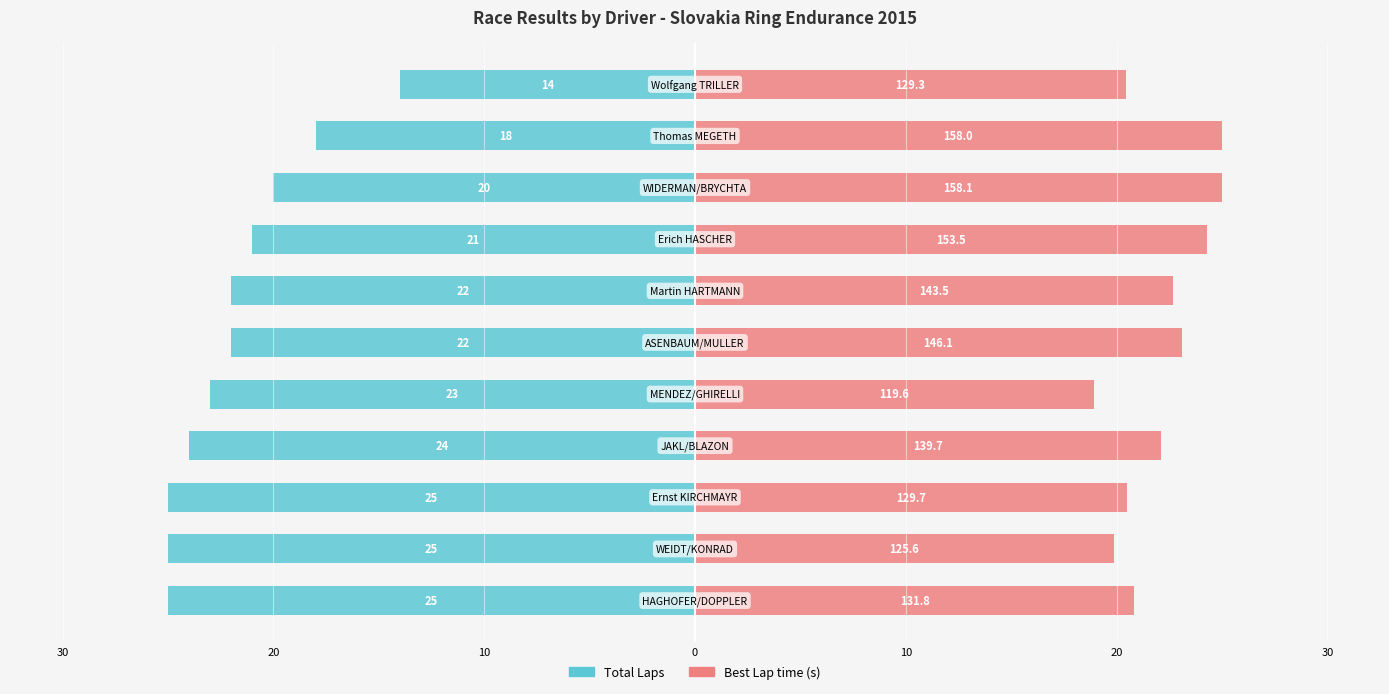

True or false: Best Lap time (s) has a value of 20.5 at 20.

True